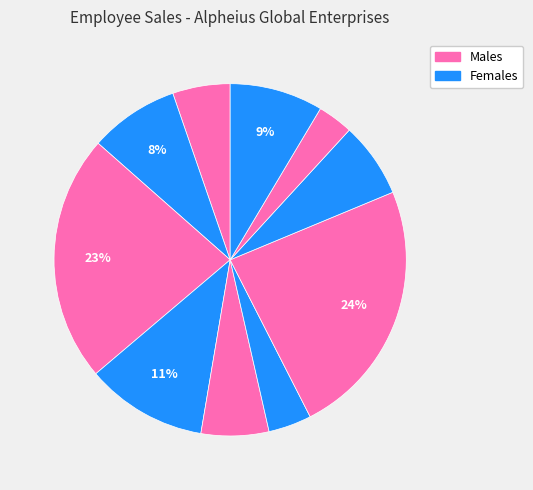

Count the number of slices in the pie.

10